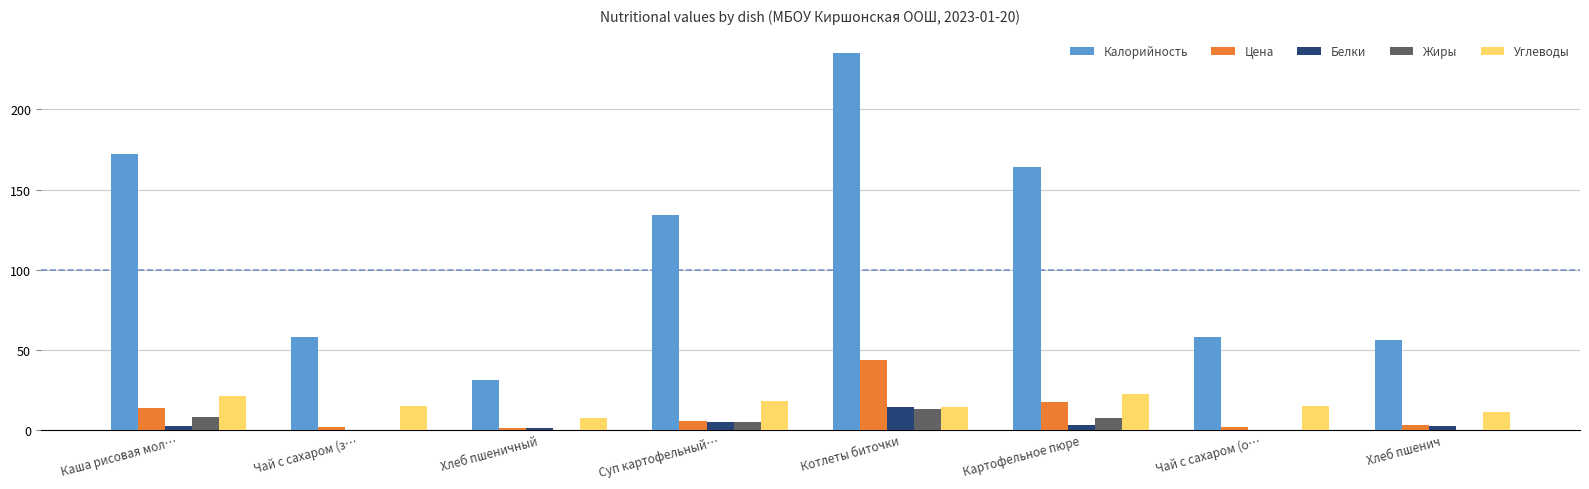

What is the approximate value of Цена at Хлеб пшеничный?

1.3